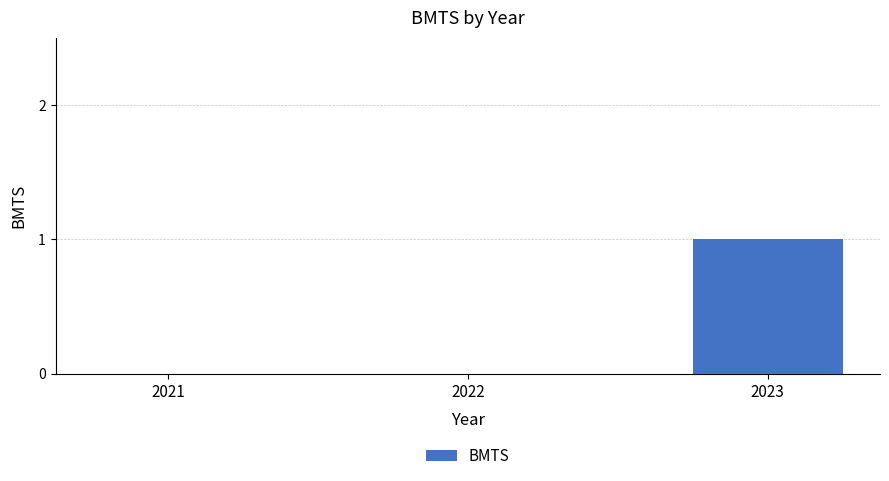

Reading left to right, transcribe all the data shown in this chart.

2021=0	2022=0	2023=1